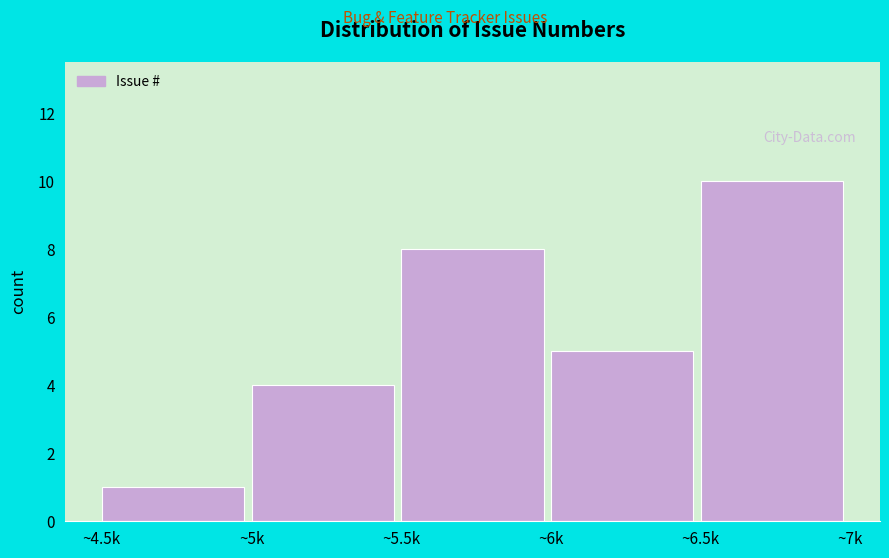

Reading left to right, extract all data points from this chart.

~4.5k=1	~5k=4	~5.5k=8	~6k=5	~6.5k=10